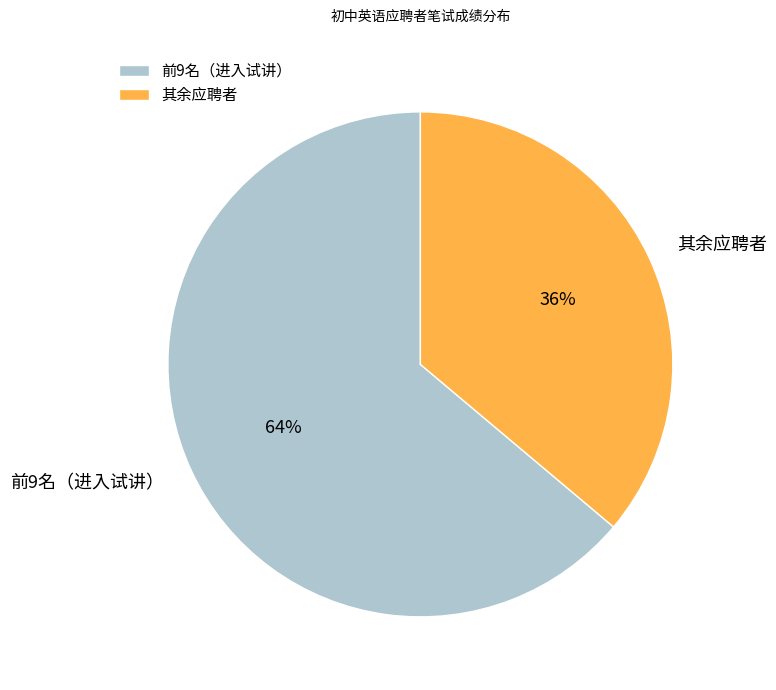

What is the ratio of the value at 其余应聘者 to the value at 前9名（进入试讲）?

0.6